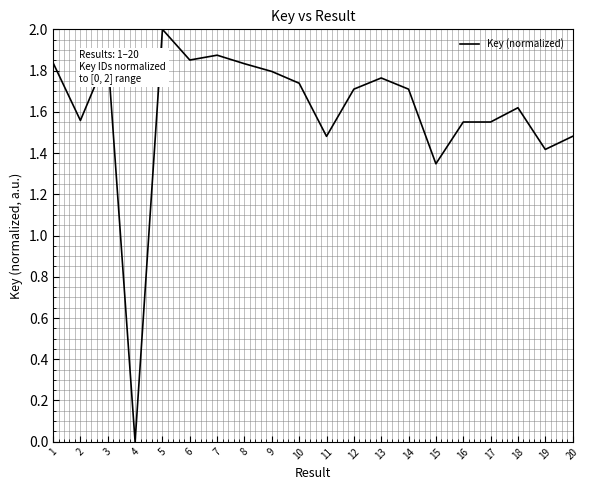

What is the difference between the values at 20 and 9?

0.3